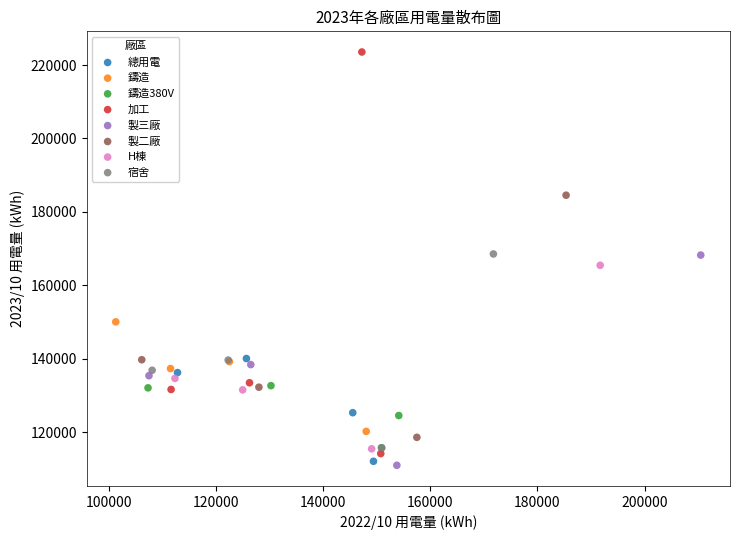

Which series reaches the maximum Y coordinate?

加工